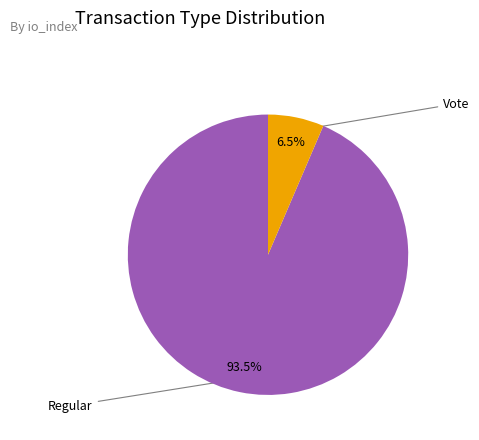

Is there a majority slice in this chart?

Yes